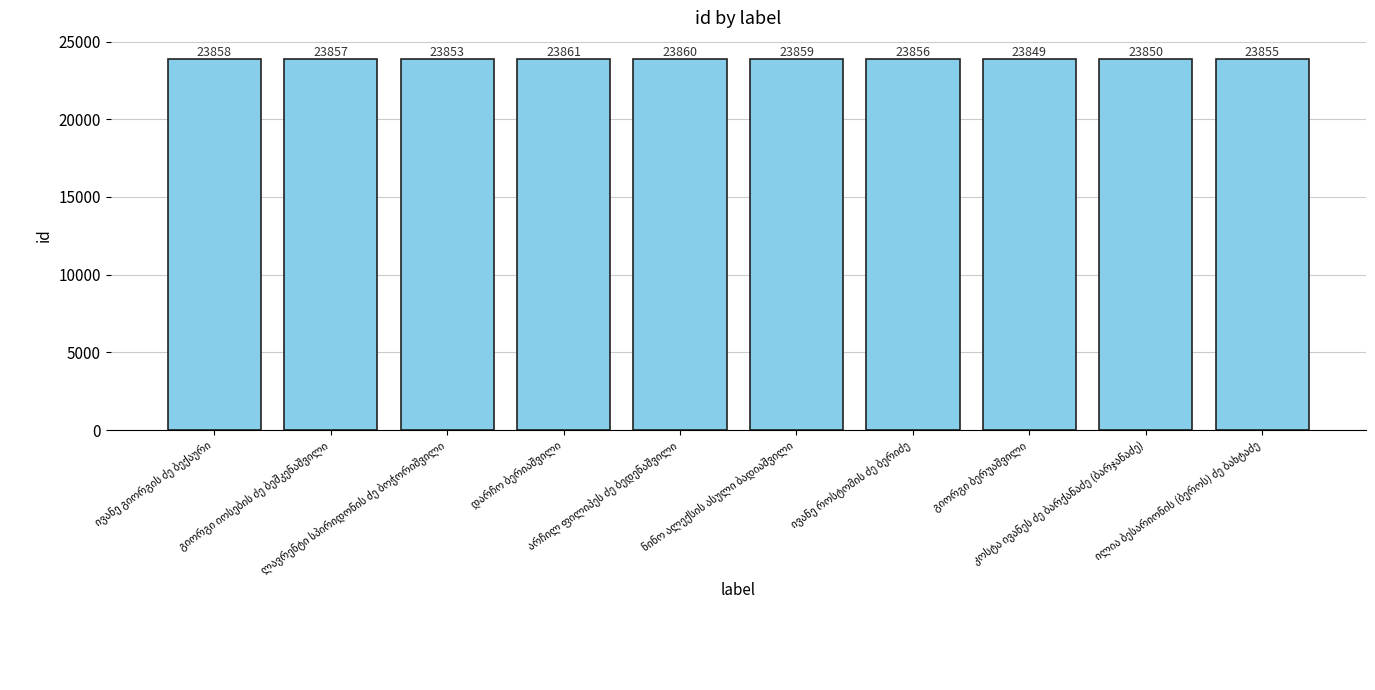

What is the value of the 3rd bar from the left?

23853